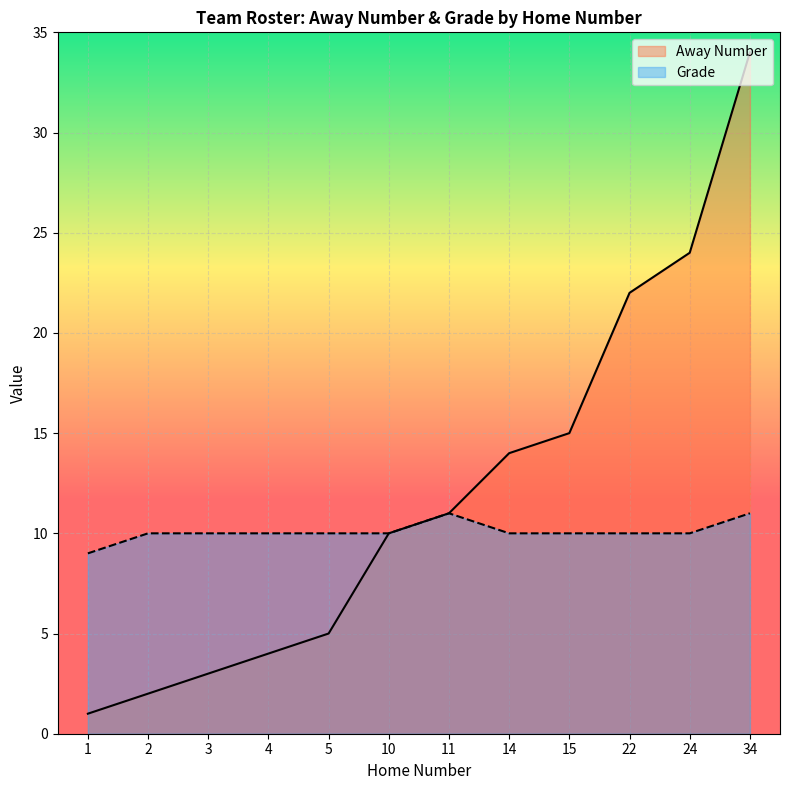

True or false: Grade and Away Number cross at least once.

False